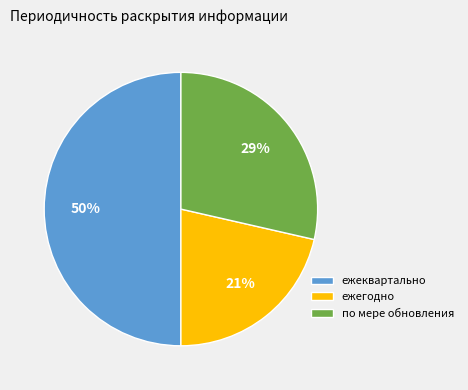

To the nearest percent, what is the average slice percentage?

33%